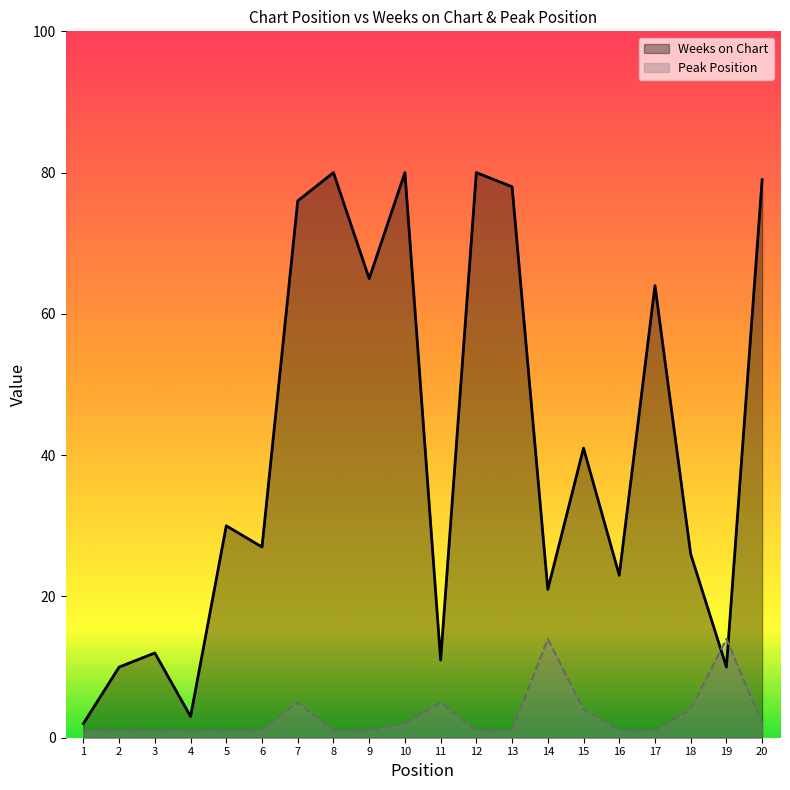

What is the spread (max minus min) of values at 17?

63